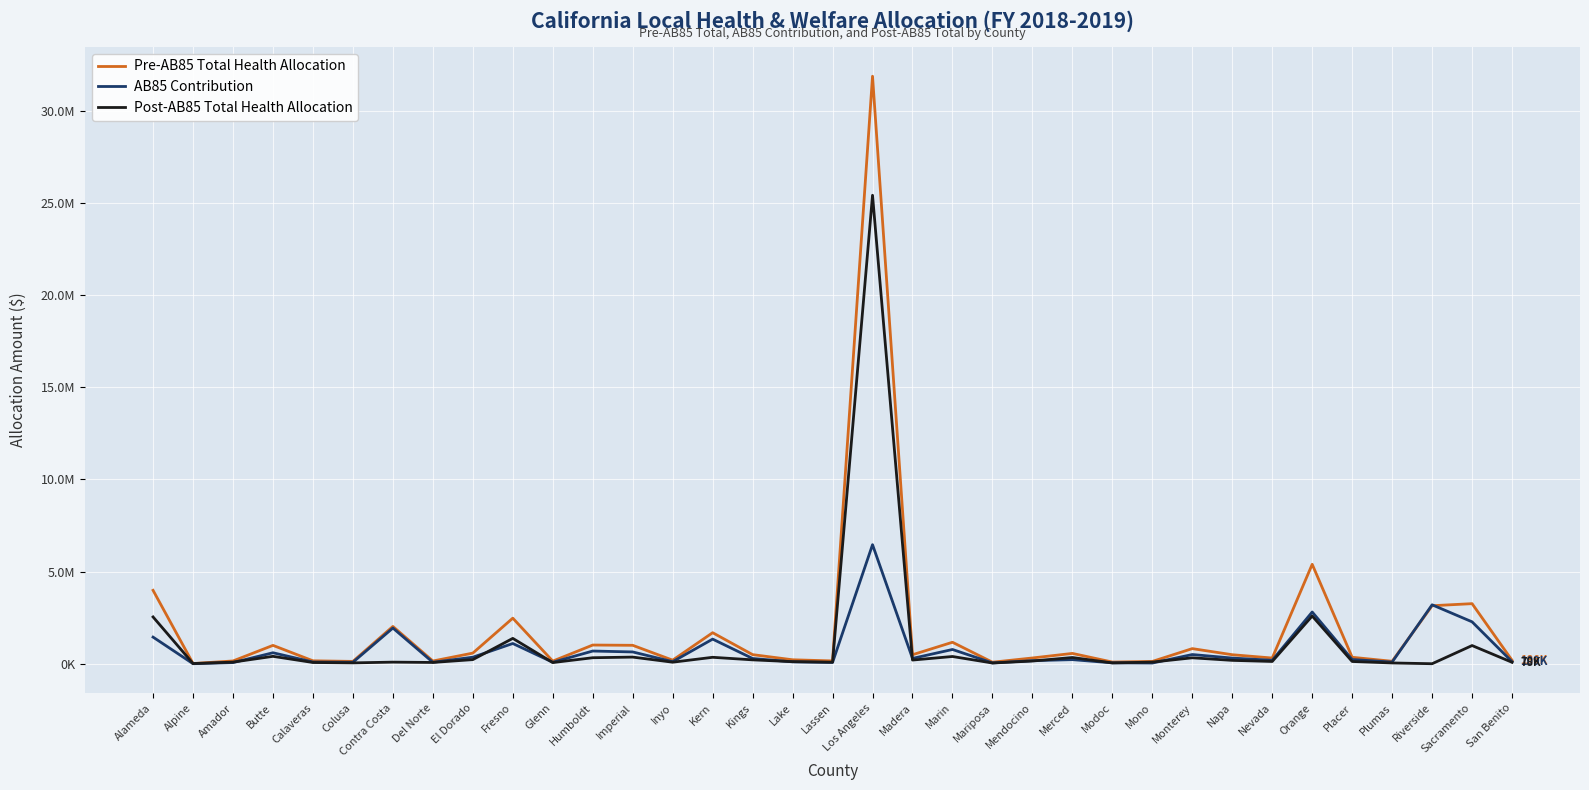

Is this an area chart (filled region under the line)?

No